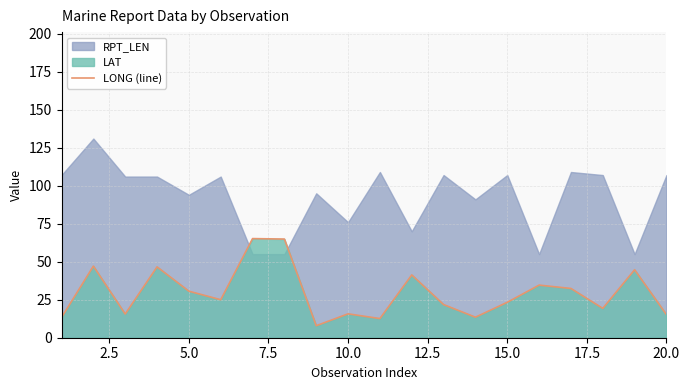

The LONG (line) series shows 54.9 at 5.0. True or false?

False